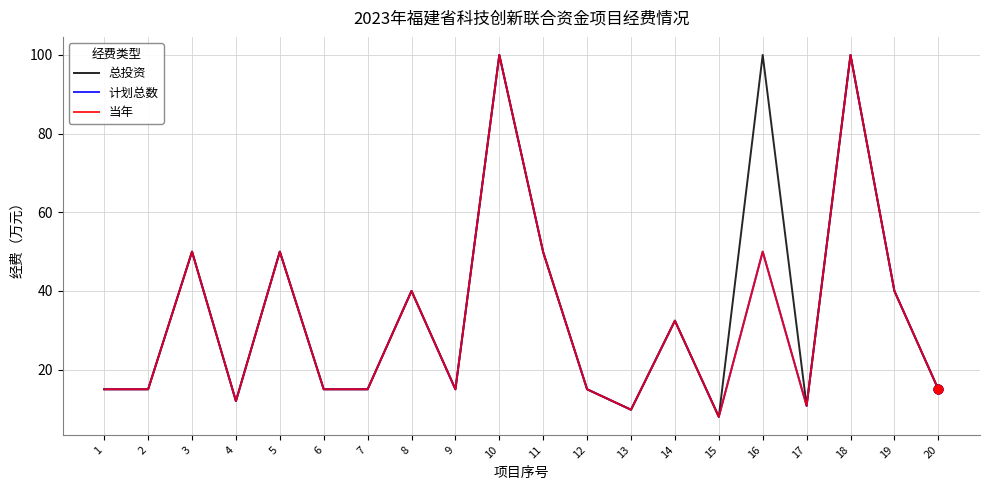

At how many categories does at least one series exceed 94?

3